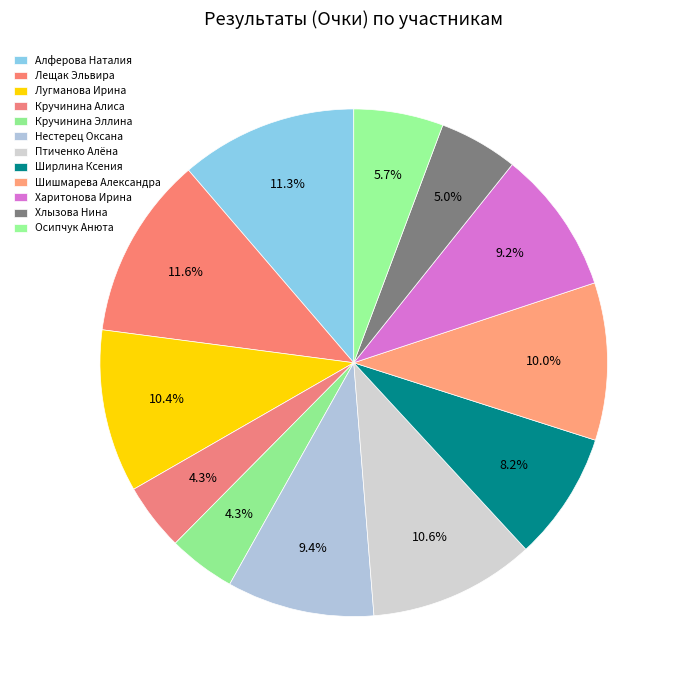

True or false: Харитонова Ирина accounts for 9% of the total.

True